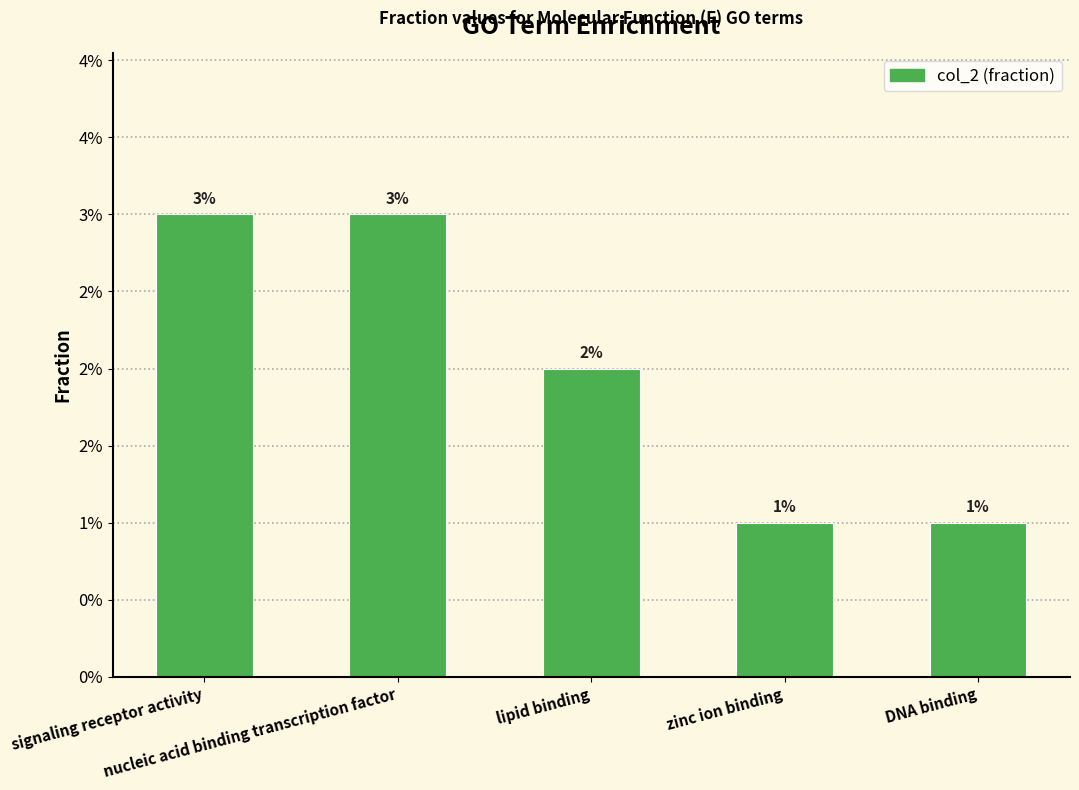

Where is the data nearest to the value 0?

zinc ion binding